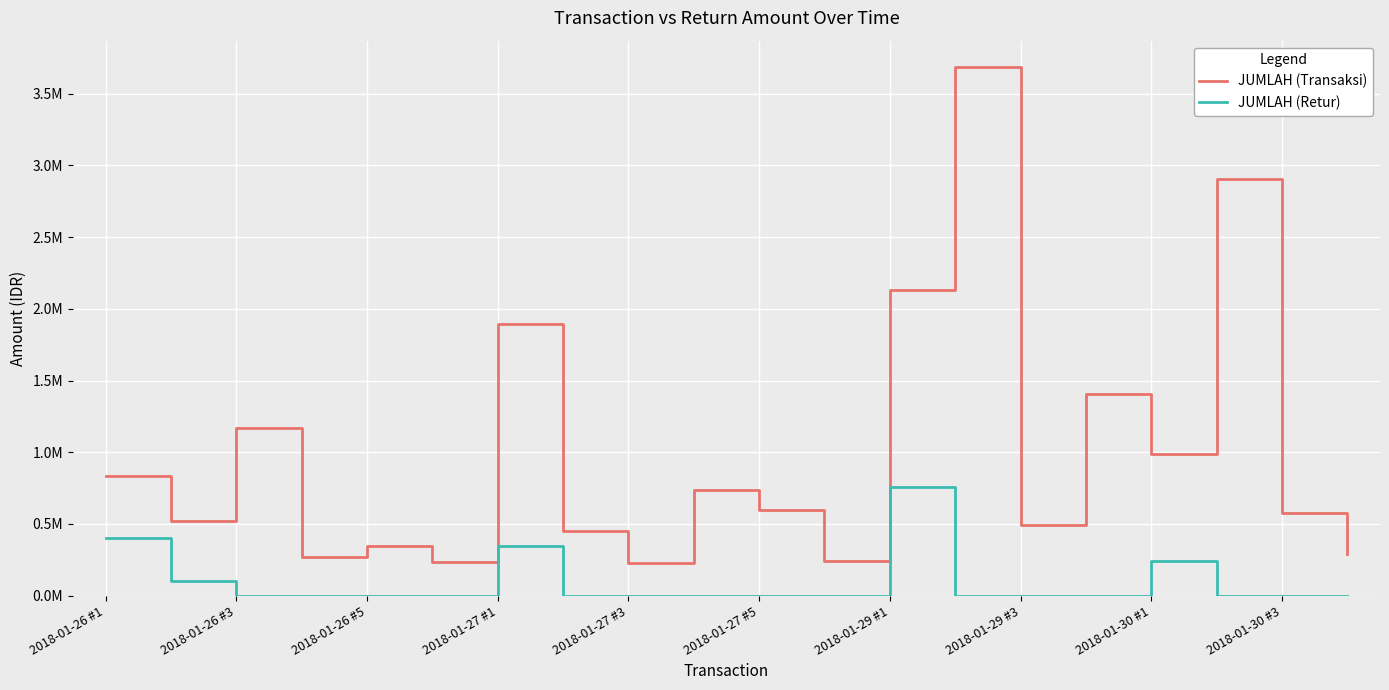

True or false: JUMLAH (Retur) and JUMLAH (Transaksi) intersect in this chart.

False